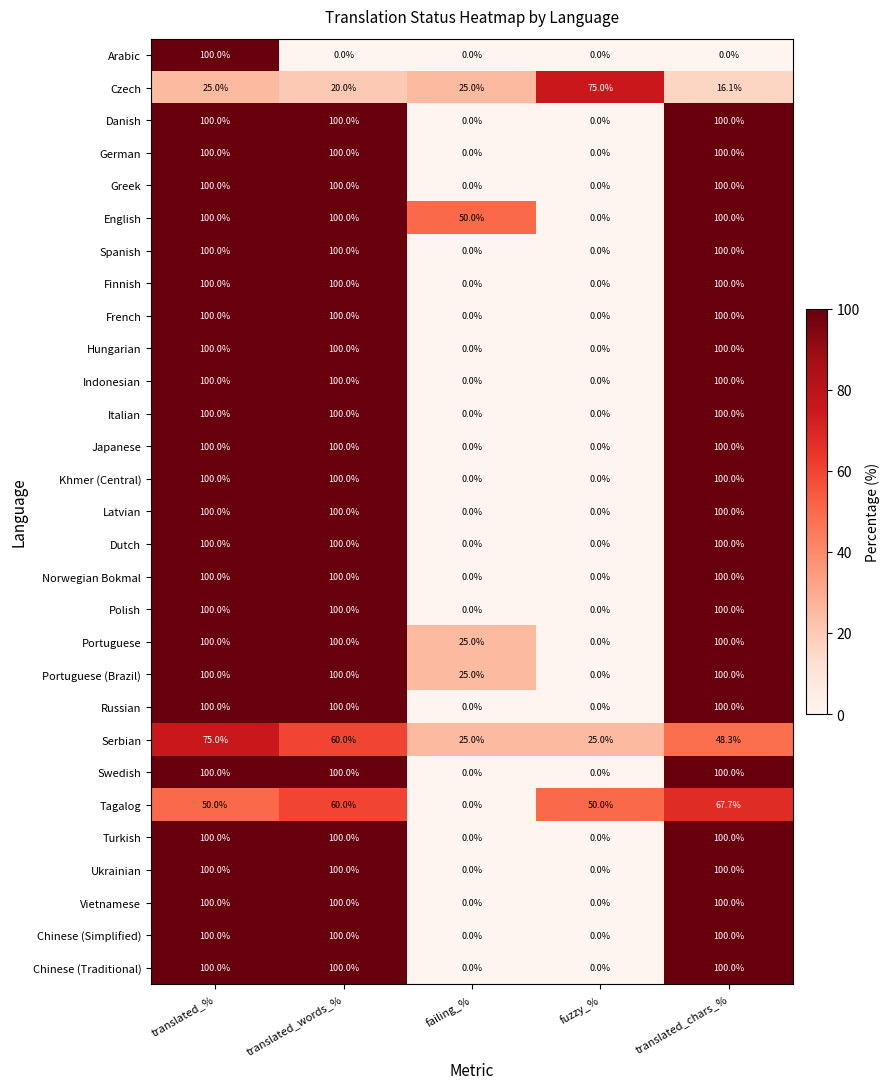

What is the difference between the highest and lowest values at translated_words_%?

100.0